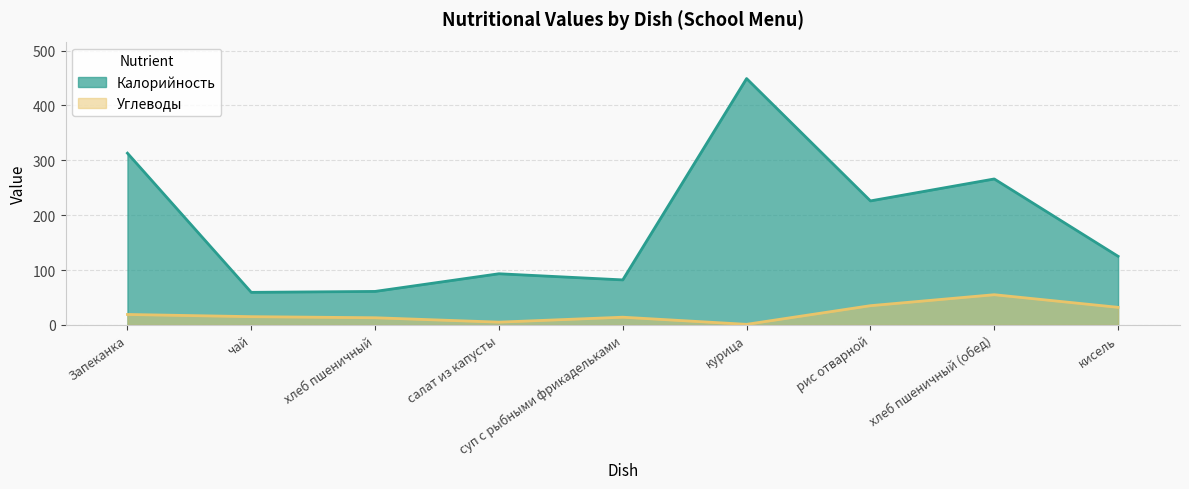

Does the chart display data point markers on the line(s)?

No